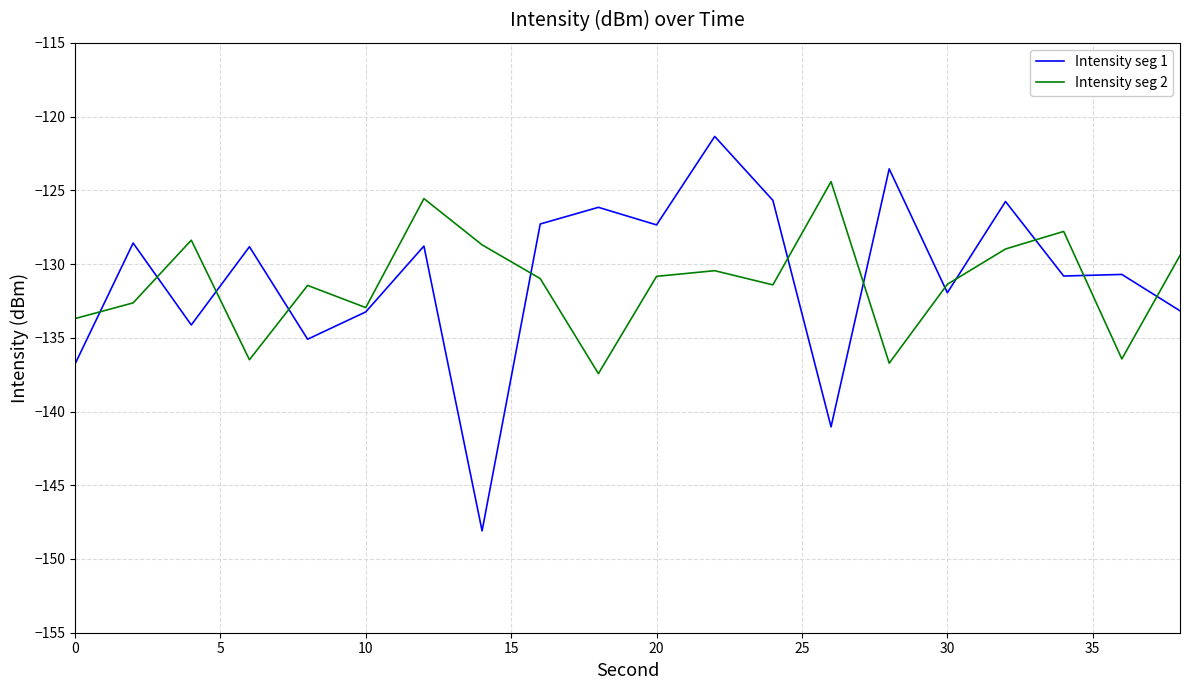

How many values in the Intensity seg 1 series are below -128?

13